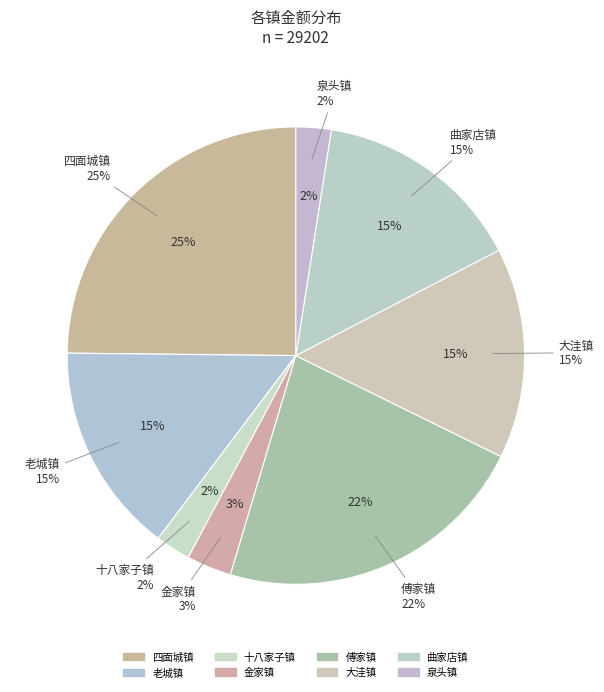

How many slices are in this pie chart?

8